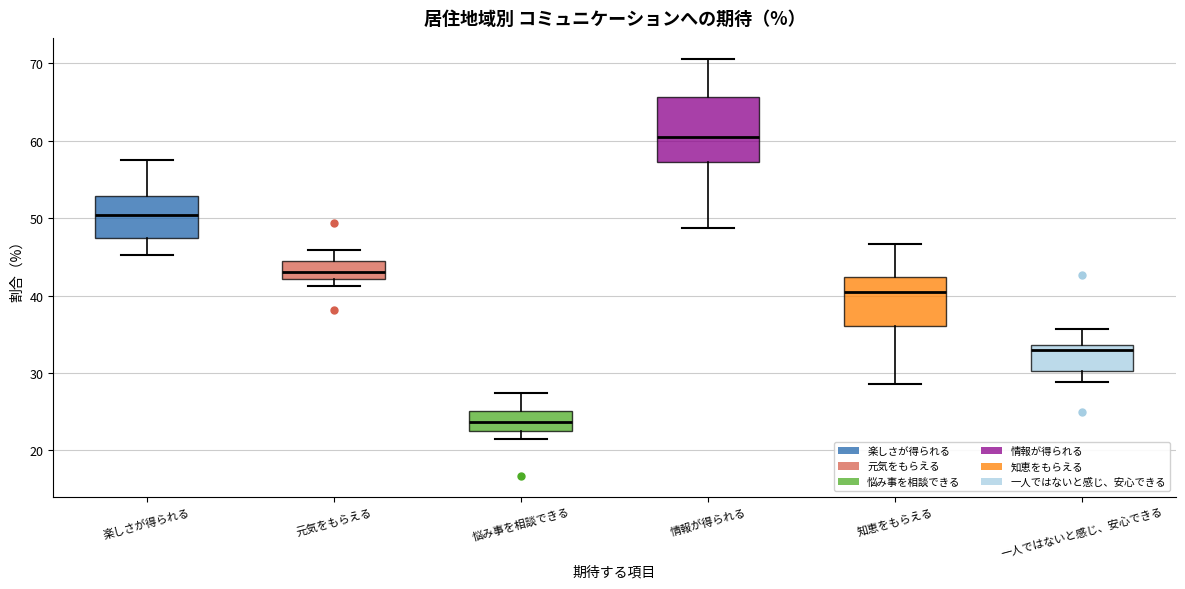

Reading left to right, transcribe this box plot: for each box, give where its median line is, the range the box spans, and where its two whiskers end, as read against the y-axis. The values are not printed on the chart, so give them approximately, as read against the axis.

楽しさが得られる: median 50, box 47 to 53, whiskers 45 to 58
元気をもらえる: median 43, box 42 to 44, whiskers 41 to 46
悩み事を相談できる: median 24, box 23 to 25, whiskers 21 to 27
情報が得られる: median 61, box 57 to 66, whiskers 49 to 71
知恵をもらえる: median 41, box 36 to 42, whiskers 29 to 47
一人ではないと感じ、安心できる: median 33, box 30 to 34, whiskers 29 to 36